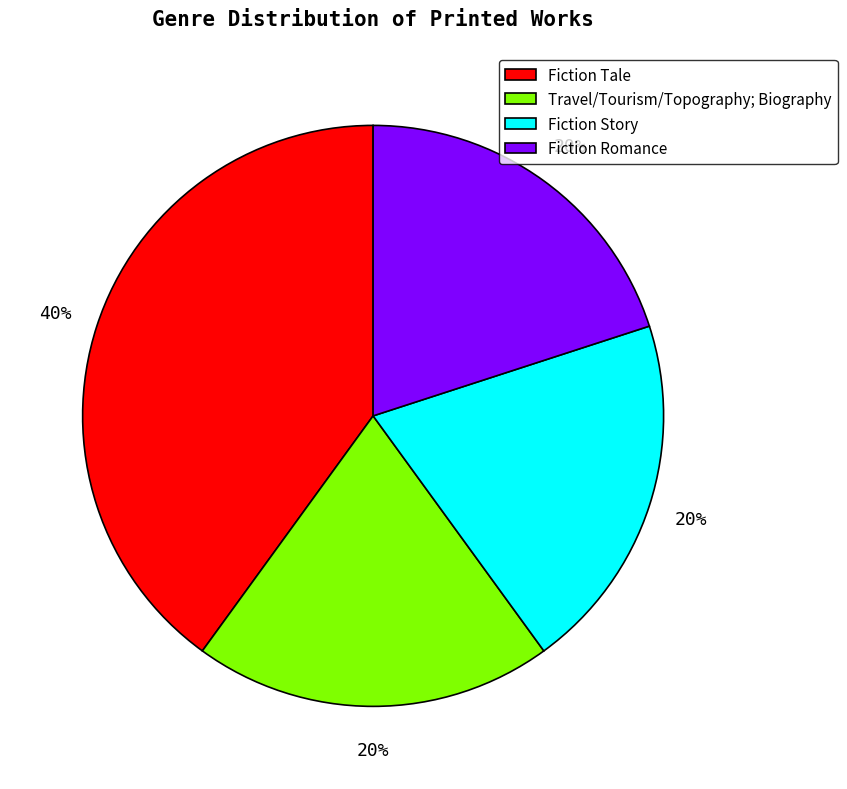

To the nearest percent, what portion does Fiction Tale represent?

40%